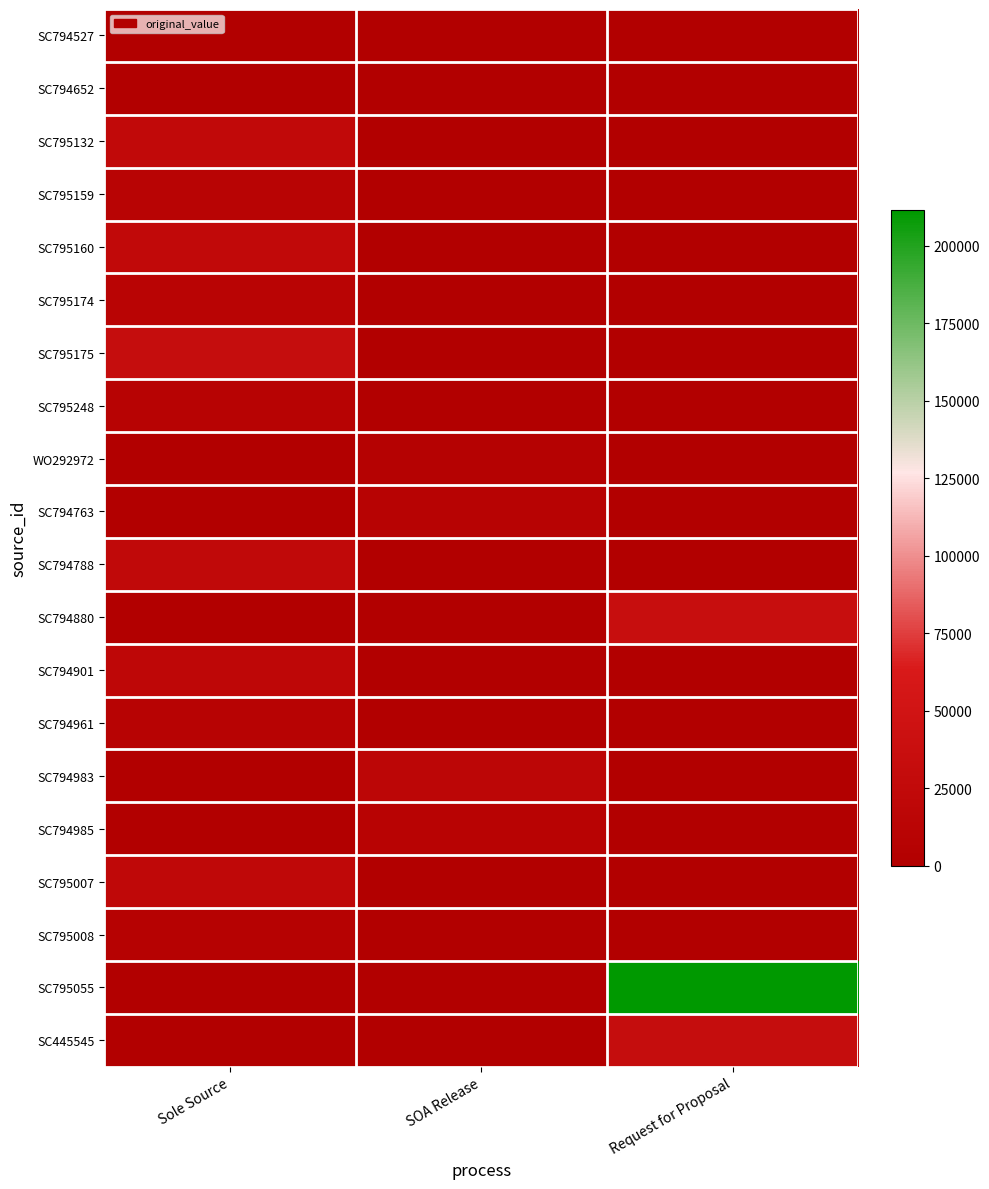

Reading left to right, extract all data points from this chart.

SC794527: Sole Source=0.0	SOA Release=0.0	Request for Proposal=0.0
SC794652: Sole Source=0.0	SOA Release=0.0	Request for Proposal=0.0
SC795132: Sole Source=24590.0	SOA Release=0.0	Request for Proposal=0.0
SC795159: Sole Source=10400.0	SOA Release=0.0	Request for Proposal=0.0
SC795160: Sole Source=24753.0	SOA Release=0.0	Request for Proposal=0.0
SC795174: Sole Source=11000.0	SOA Release=0.0	Request for Proposal=0.0
SC795175: Sole Source=32472.5	SOA Release=0.0	Request for Proposal=0.0
SC795248: Sole Source=7610.0	SOA Release=0.0	Request for Proposal=0.0
WO292972: Sole Source=0.0	SOA Release=6302.9	Request for Proposal=0.0
SC794763: Sole Source=0.0	SOA Release=8225.0	Request for Proposal=0.0
SC794788: Sole Source=23000.0	SOA Release=0.0	Request for Proposal=0.0
SC794880: Sole Source=0.0	SOA Release=0.0	Request for Proposal=35126.8
SC794901: Sole Source=19621.0	SOA Release=0.0	Request for Proposal=0.0
SC794961: Sole Source=8500.0	SOA Release=0.0	Request for Proposal=0.0
SC794983: Sole Source=0.0	SOA Release=16670.0	Request for Proposal=0.0
SC794985: Sole Source=0.0	SOA Release=9270.0	Request for Proposal=0.0
SC795007: Sole Source=21580.0	SOA Release=0.0	Request for Proposal=0.0
SC795008: Sole Source=6700.0	SOA Release=0.0	Request for Proposal=0.0
SC795055: Sole Source=0.0	SOA Release=0.0	Request for Proposal=211582.0
SC445545: Sole Source=0.0	SOA Release=0.0	Request for Proposal=32995.0